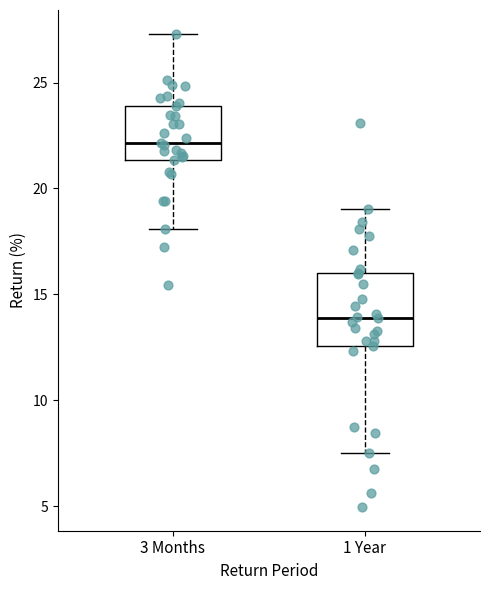

Where is the lower edge of the box for 3 Months on the y-axis? The values are not printed on the chart, so give them approximately, as read against the axis.

21.5